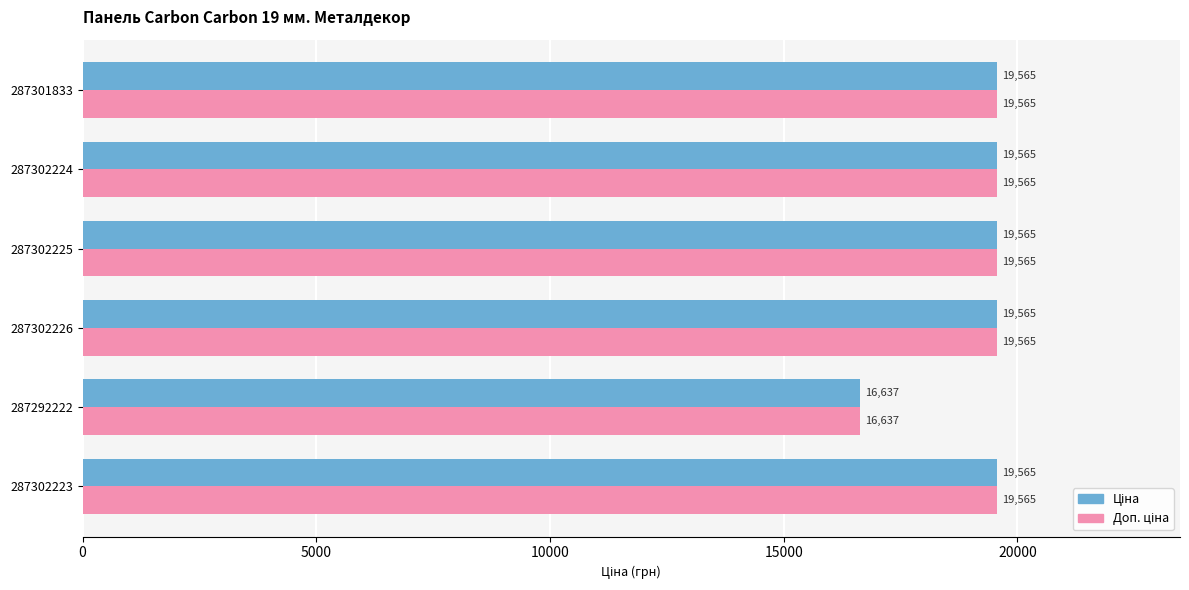

At how many categories does at least one series exceed 18947?

5